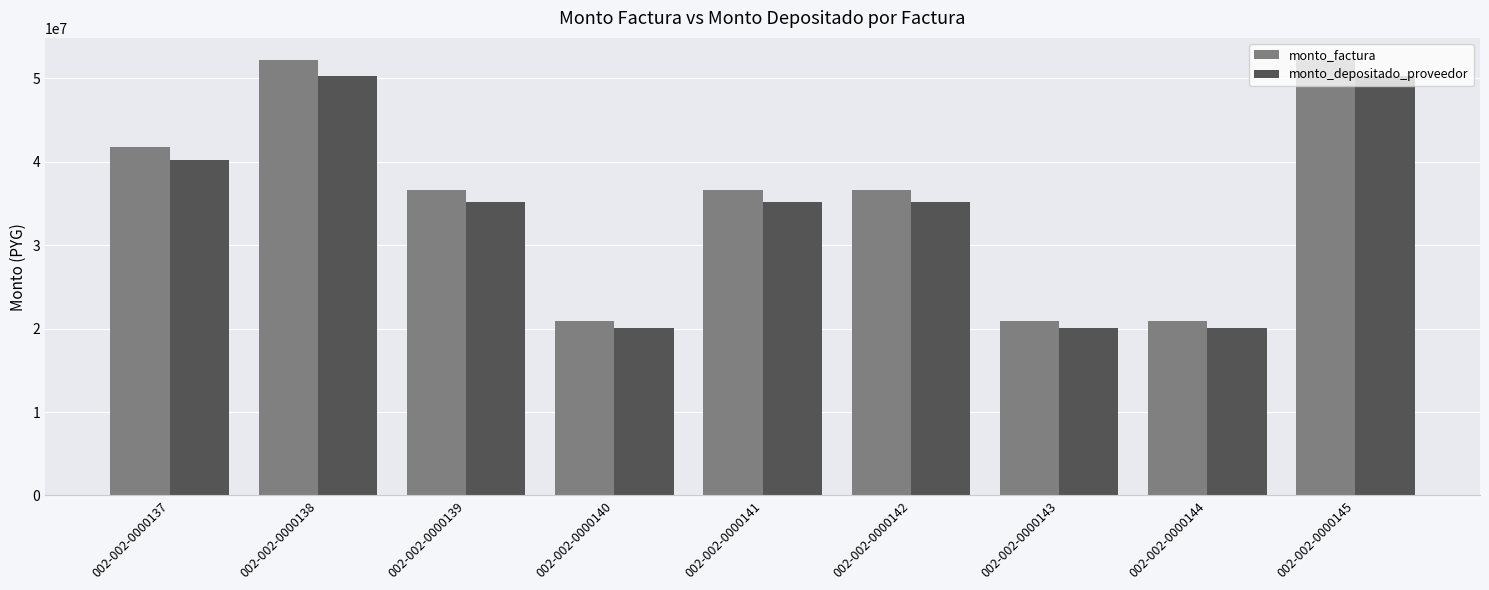

What is the value of the monto_depositado_proveedor bar at the 3rd from the left?

35219286